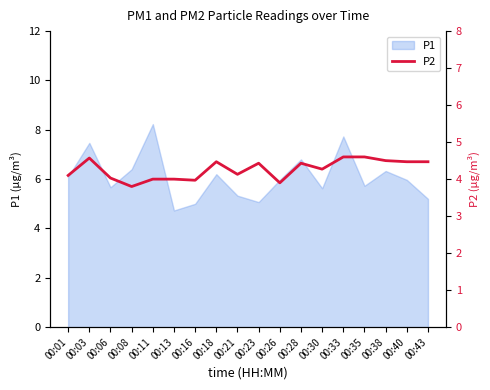

True or false: P1 has a value of 3.3 at 00:11.

False